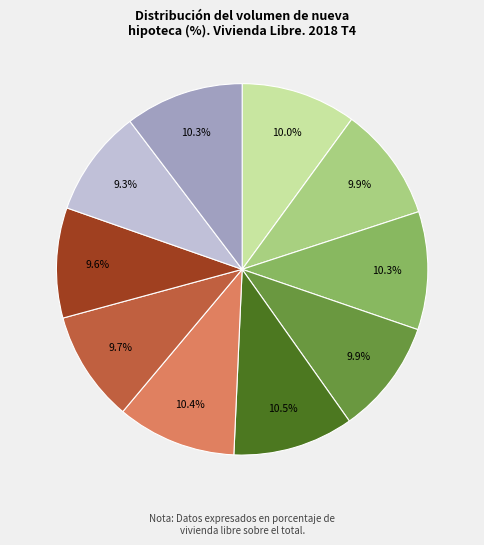

Is there a majority slice in this chart?

No